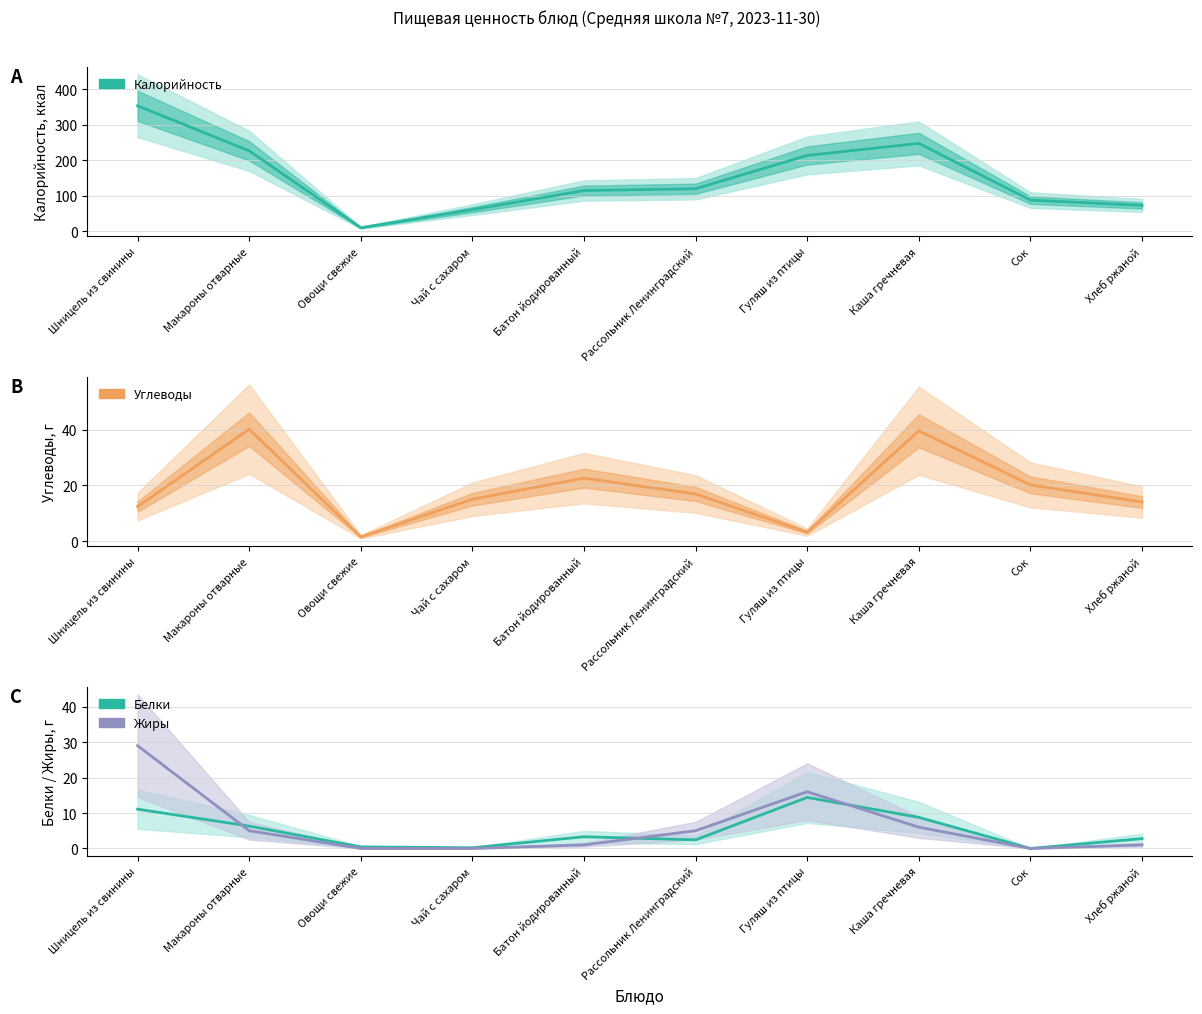

The Белки series shows 3.6 at Хлеб ржаной. True or false?

False